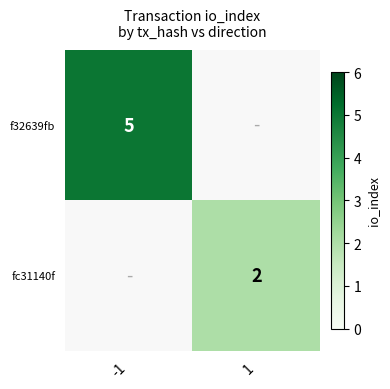

Is it true that fc31140f equals 1 at 1?

False